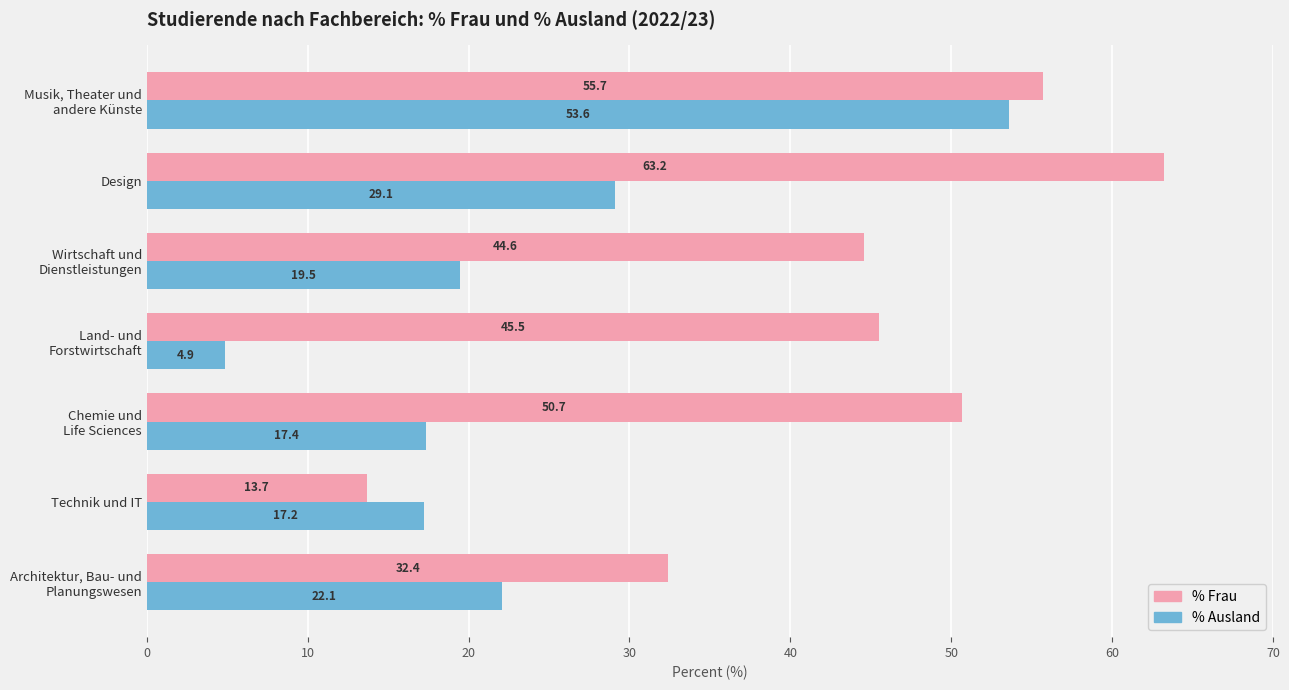

The % Frau series shows 63.2 at Design. True or false?

True